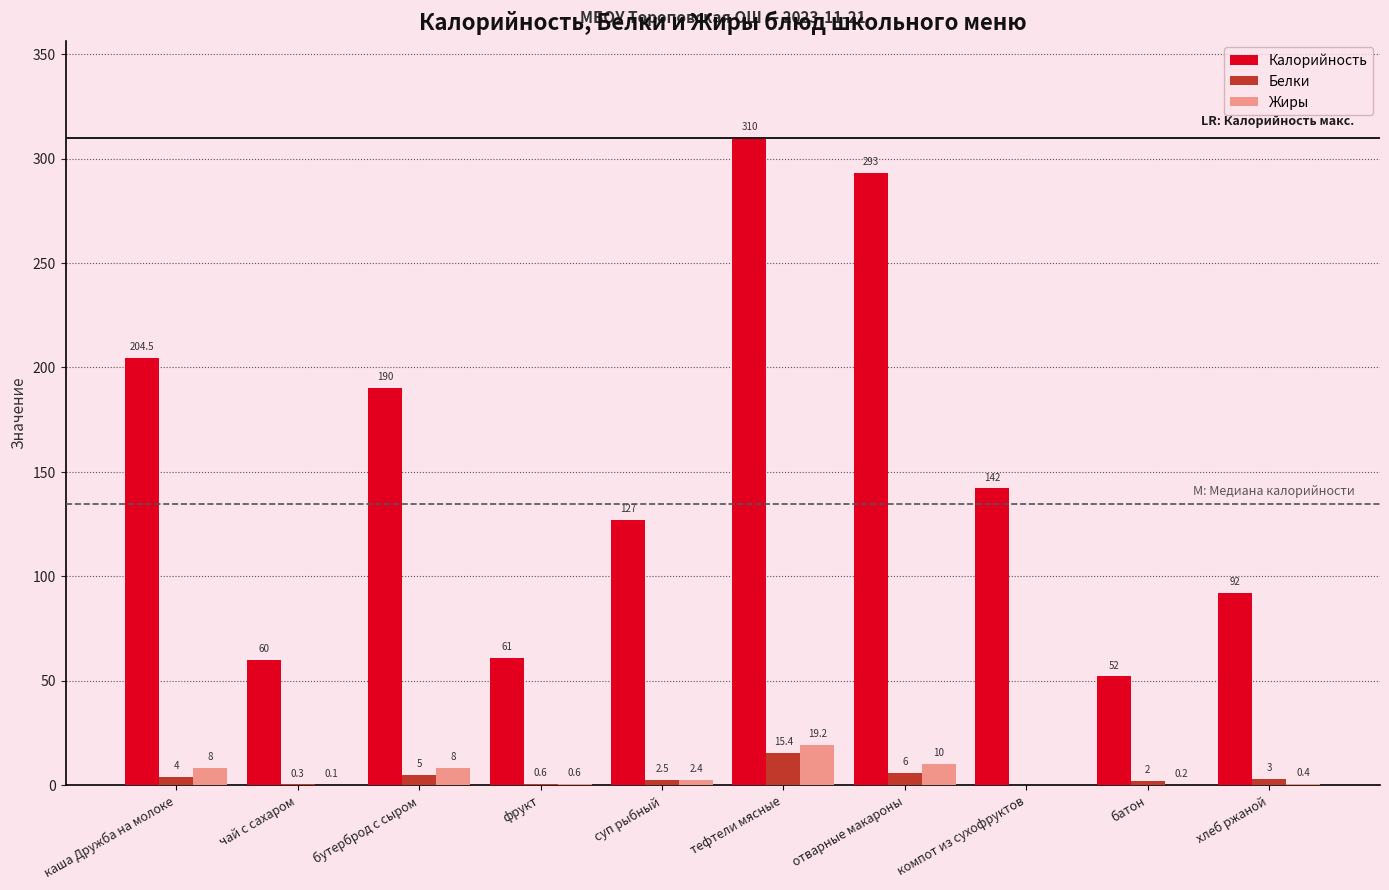

Which series changed the most between суп рыбный and тефтели мясные?

Калорийность